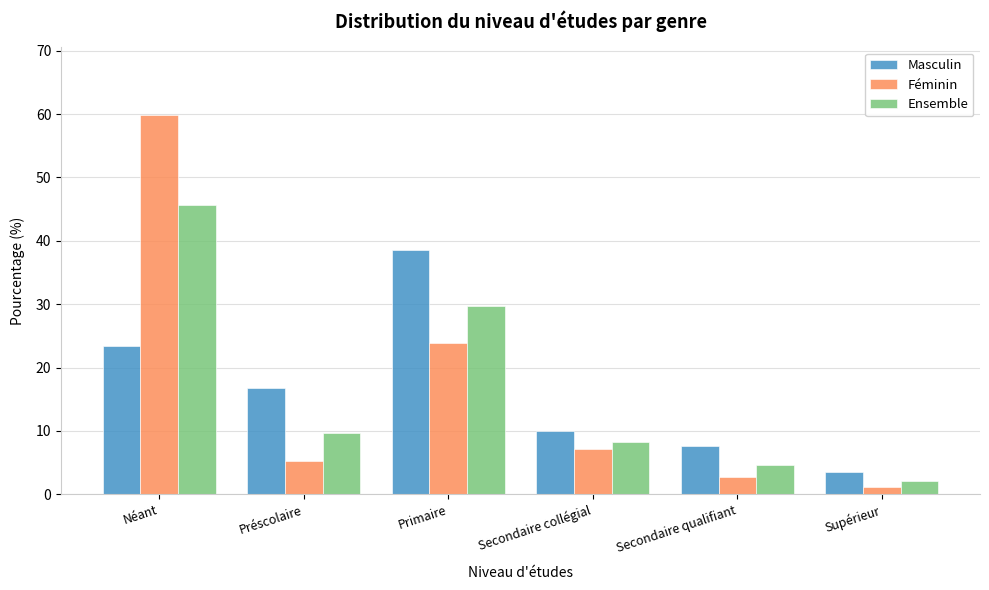

Reading left to right, extract all data points from this chart.

Masculin: 23.4	16.8	38.6	10.0	7.6	3.5
Féminin: 59.8	5.2	23.9	7.2	2.7	1.2
Ensemble: 45.6	9.7	29.7	8.3	4.6	2.1